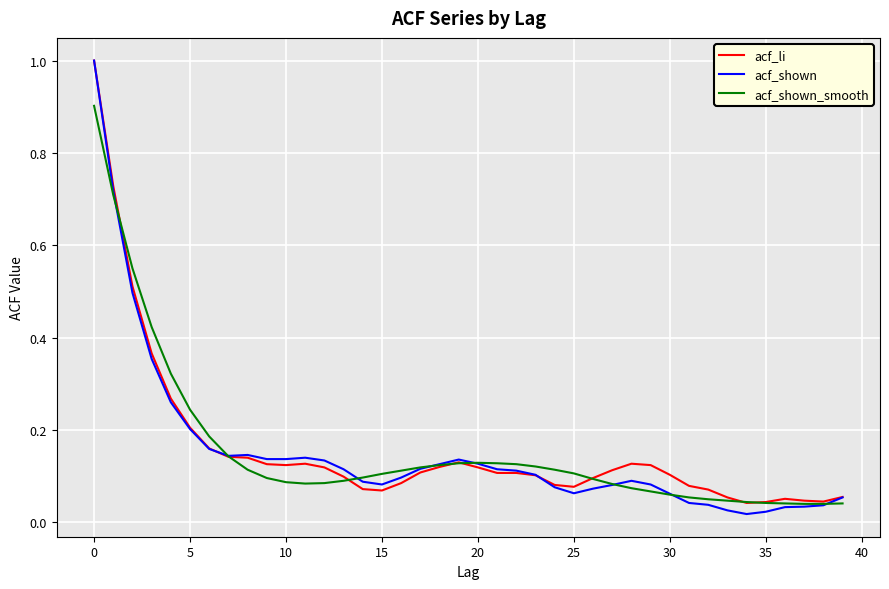

Which series has the largest range (max minus min)?

acf_shown